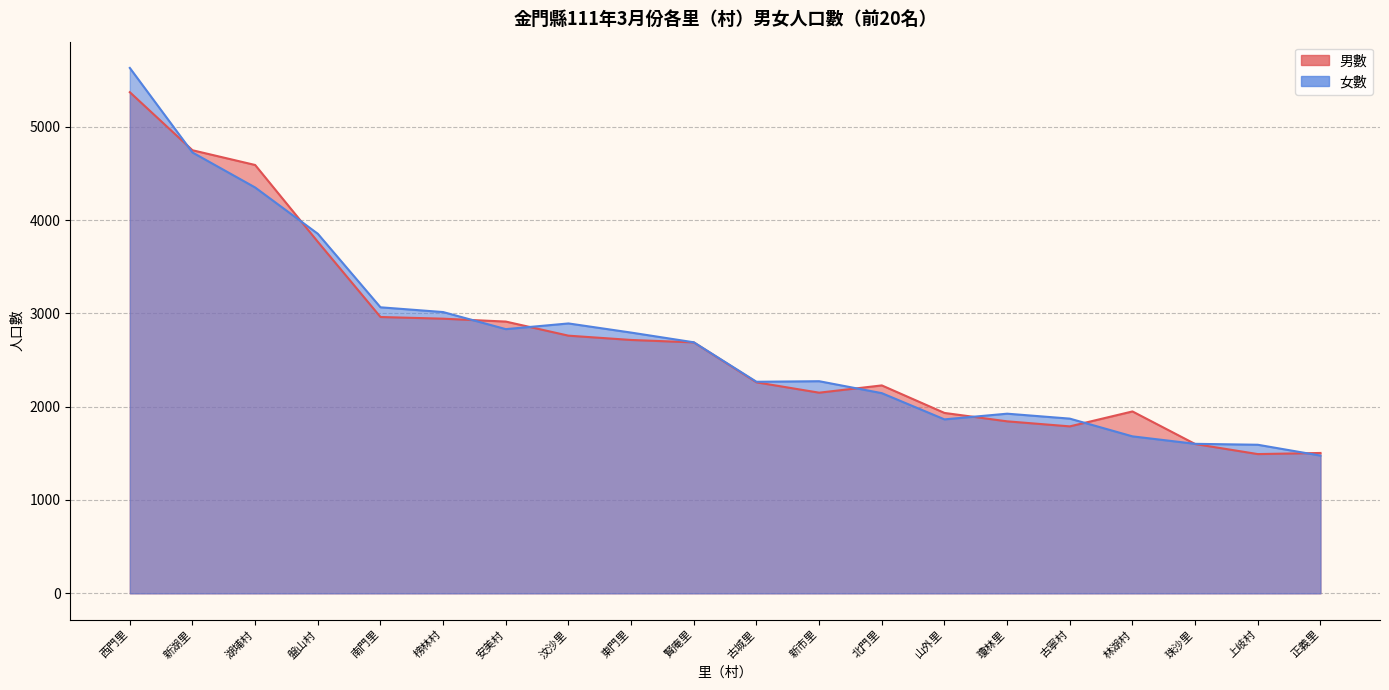

What position from the left is 古寧村?

16